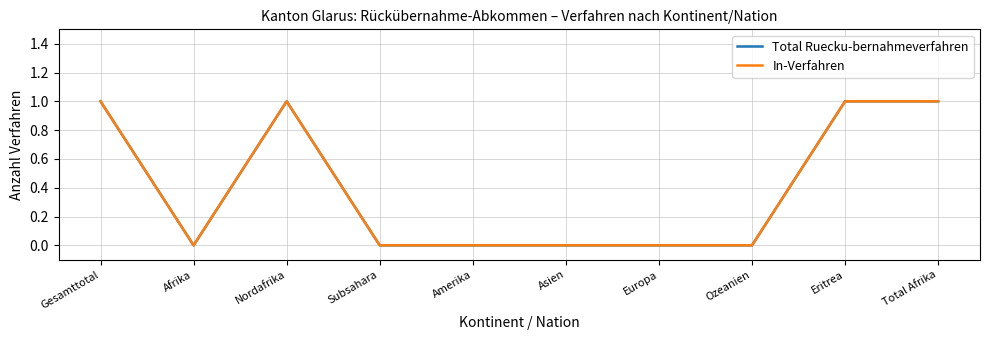

True or false: In-Verfahren has more than 1 points higher than both neighbors.

False